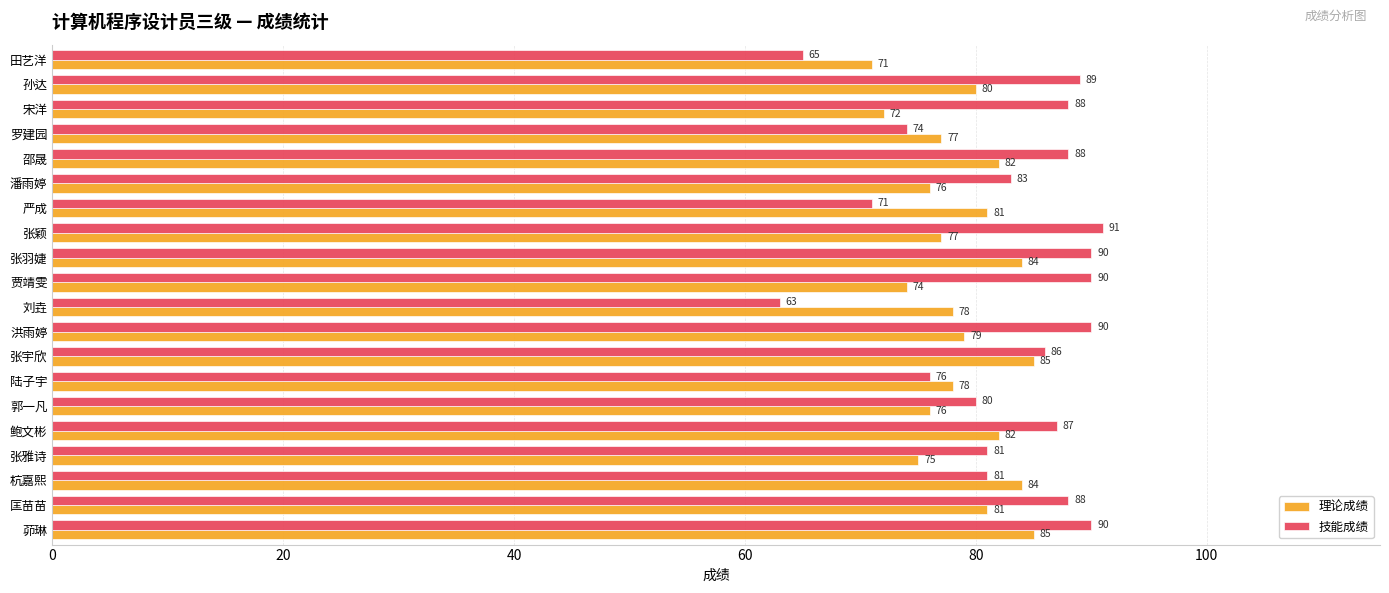

List the series in order of their overall mean, lowest first.

理论成绩, 技能成绩